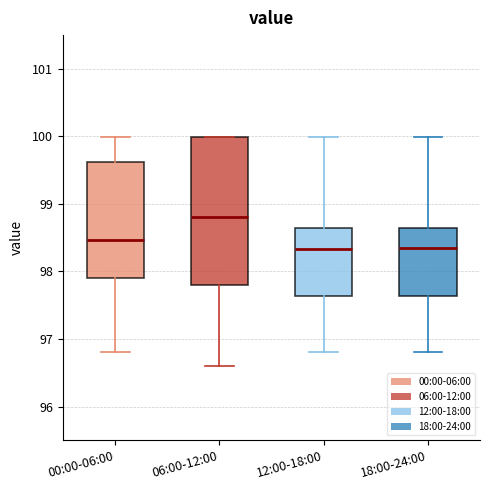

Comparing the boxes themselves (not the whiskers), which one is the tallest?

06:00-12:00